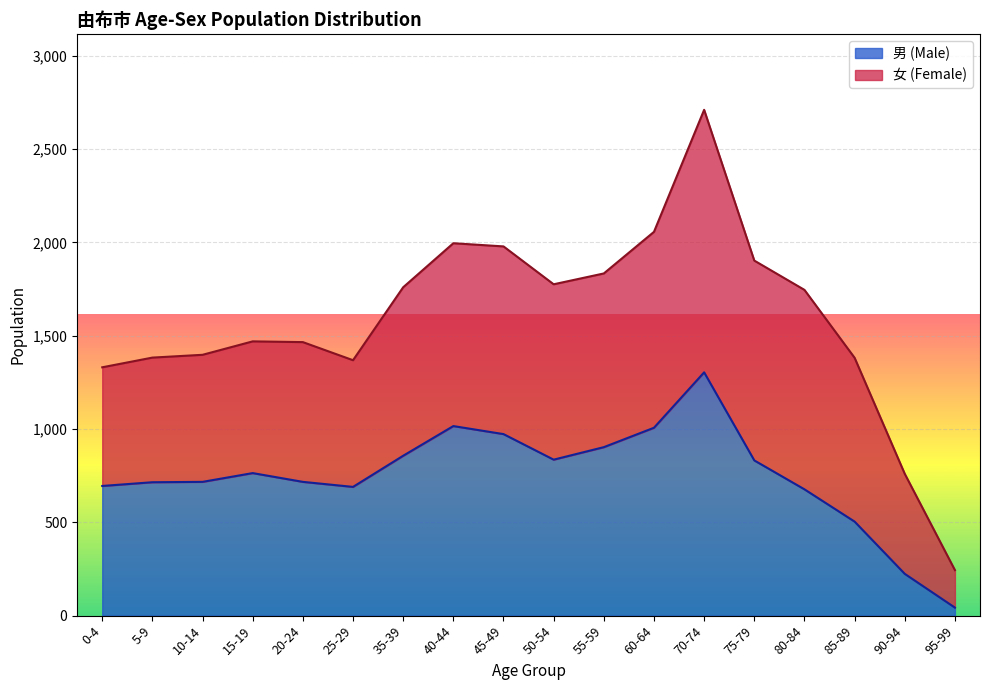

What is the ratio of the value at 0-4 to the value at 35-39?

0.8